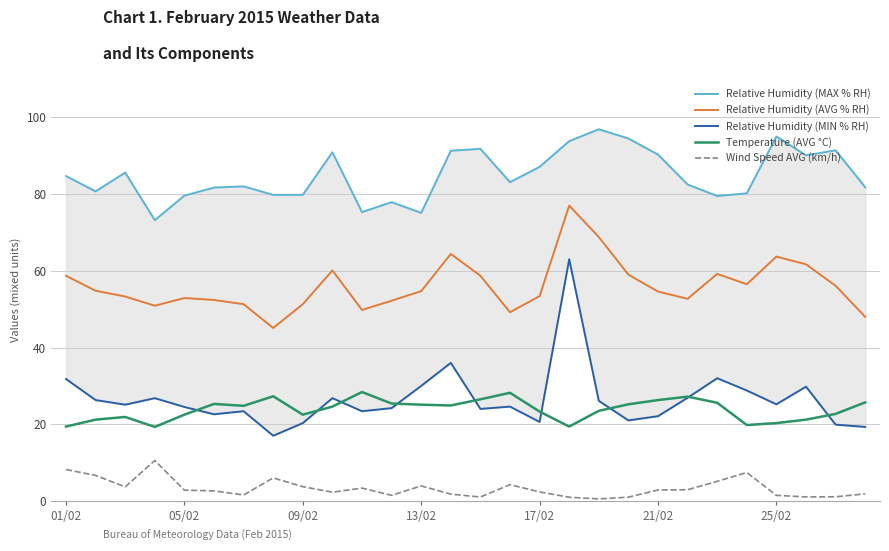

What is the highest value of the Temperature (AVG °C) series?

28.4